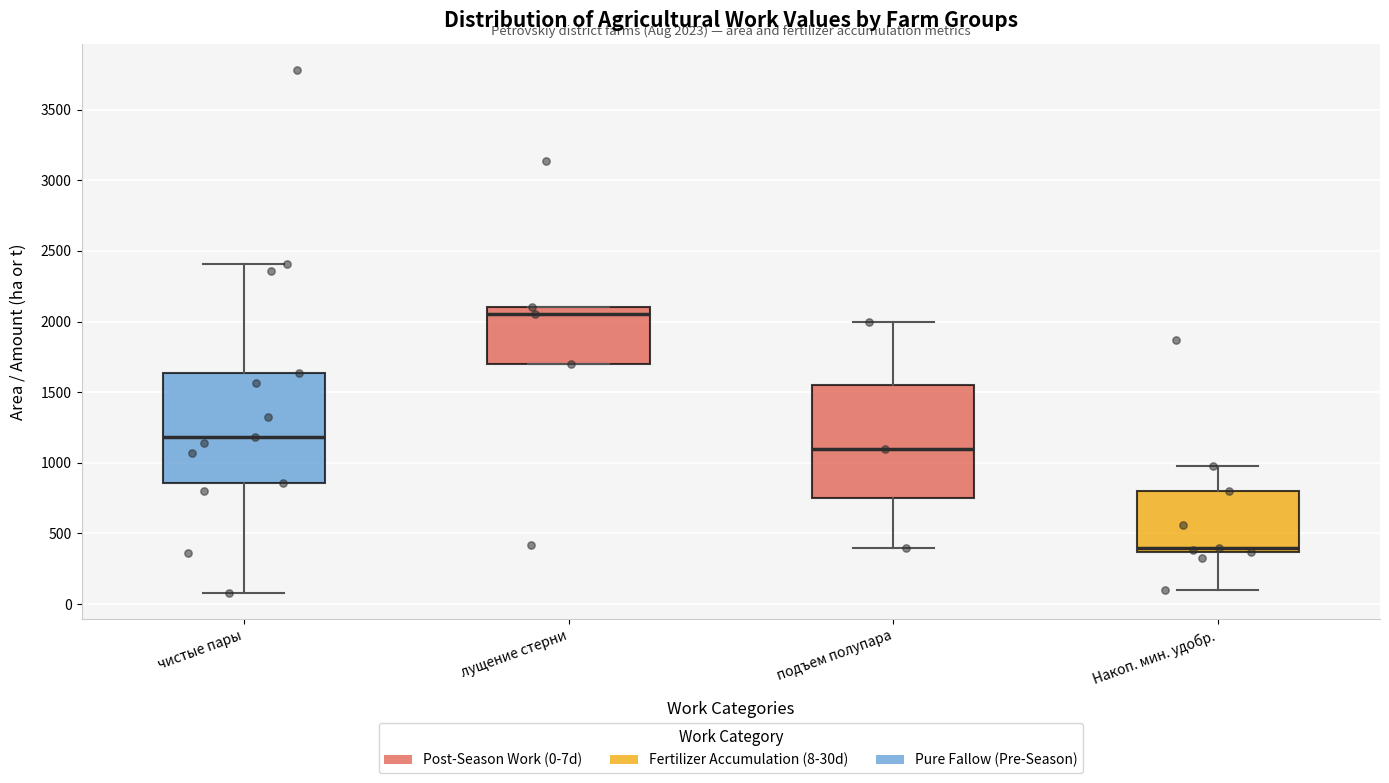

Which box has the highest median line?

лущение стерни